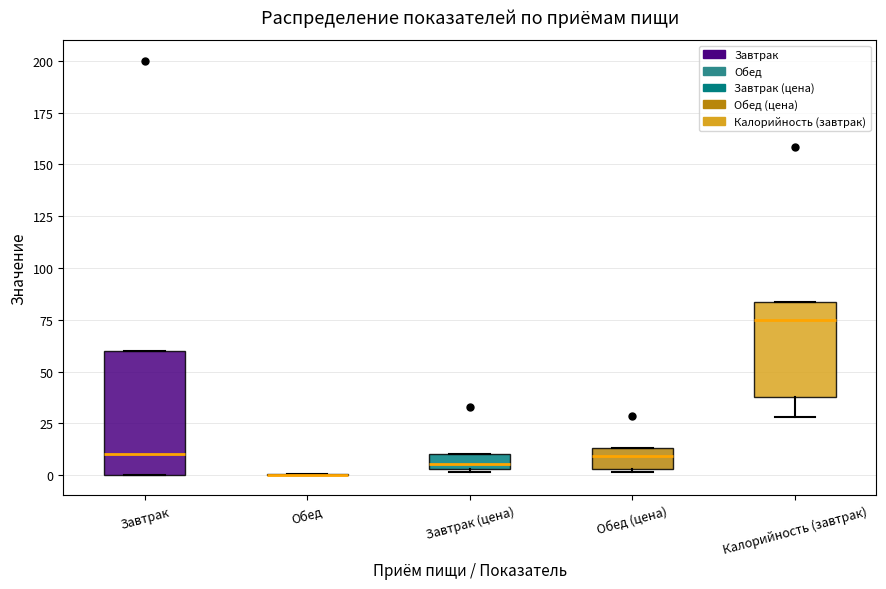

Where is the upper edge of the box for Завтрак on the y-axis? The values are not printed on the chart, so give them approximately, as read against the axis.

60